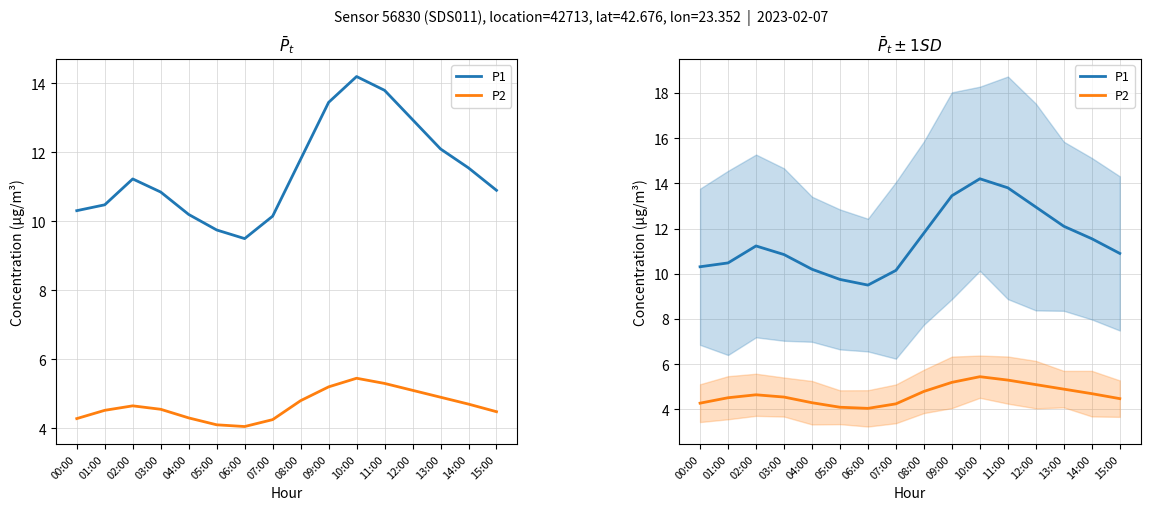

What is the sum of the P2 values at 15:00 and 09:00?

9.7